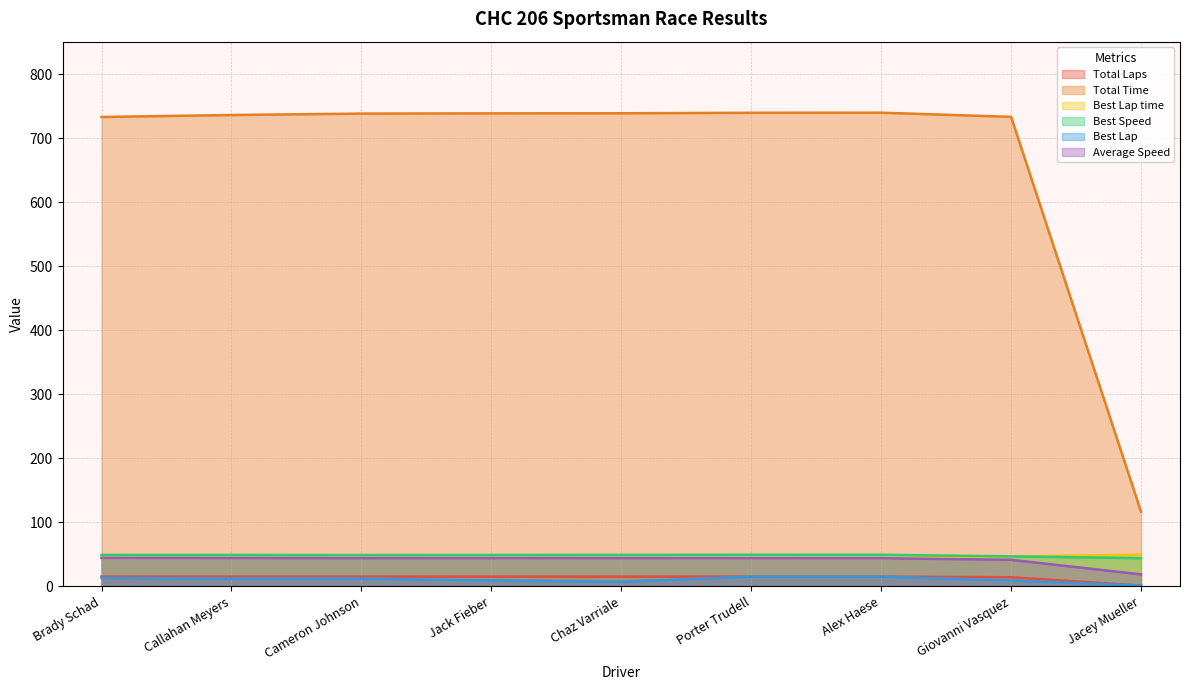

At which label does Total Time reach its peak?

Alex Haese